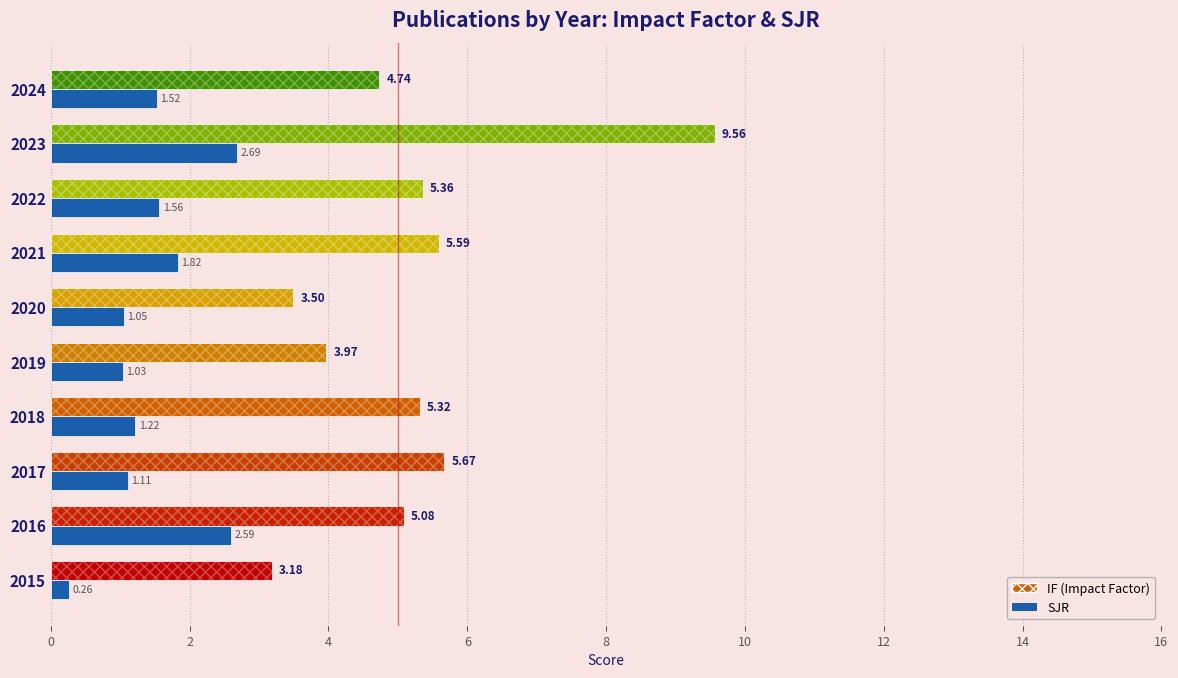

At which category is the sum across all series the highest?

2023